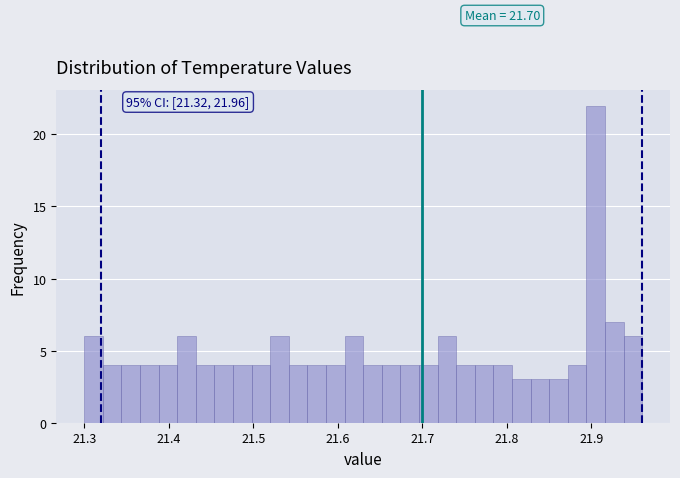

Read against the x-axis, roughly where is the centre of the tallest bar?

21.91